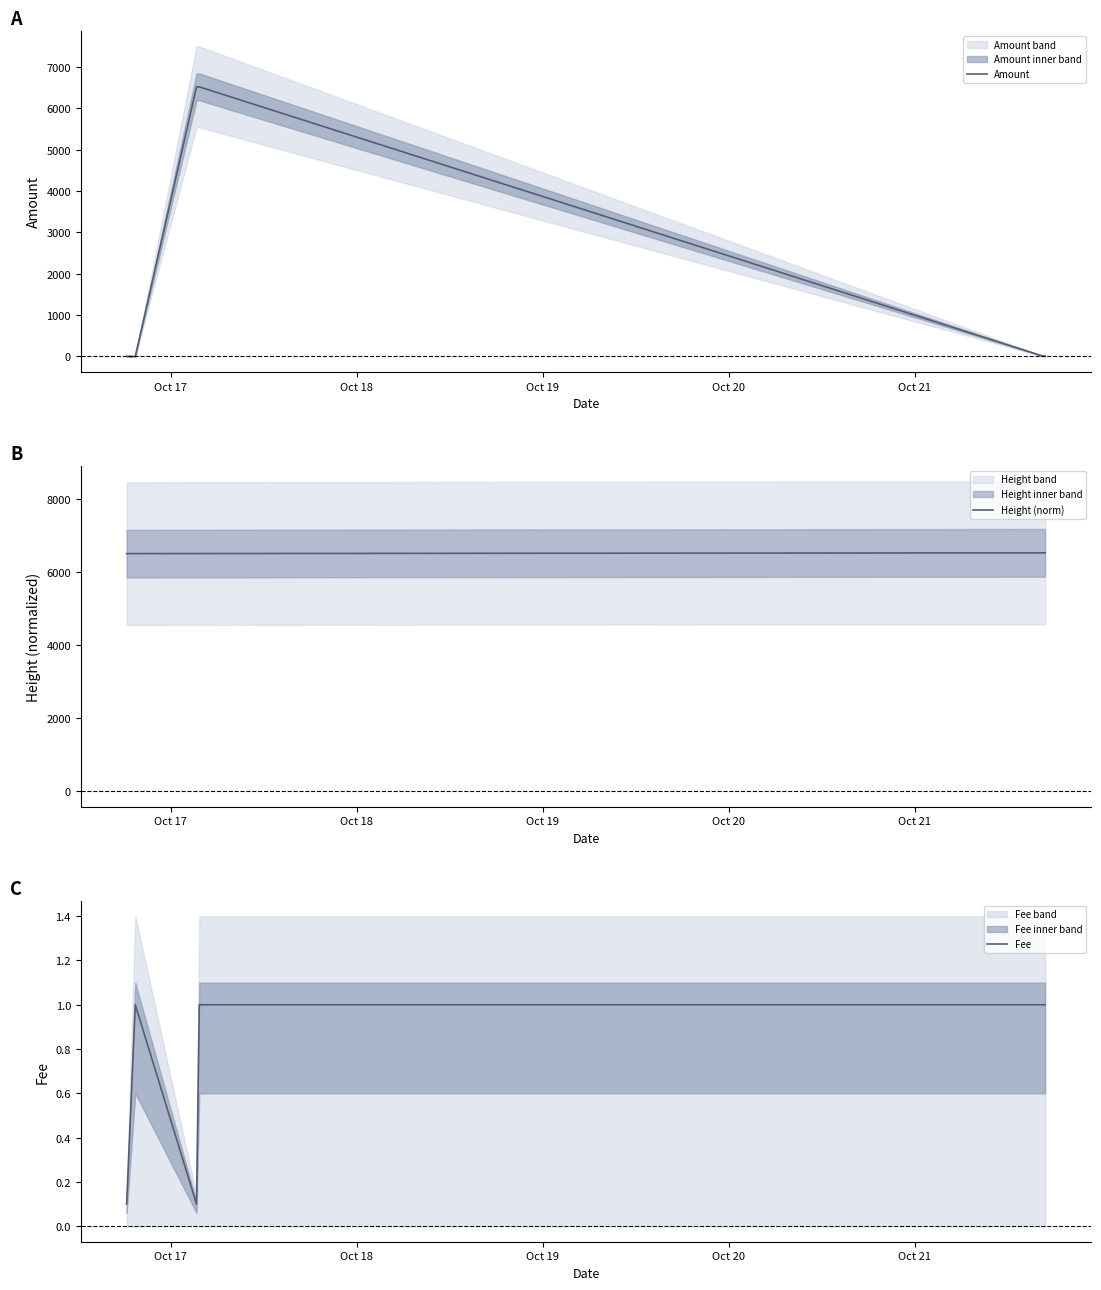

What is the maximum value for Amount?

6520.1